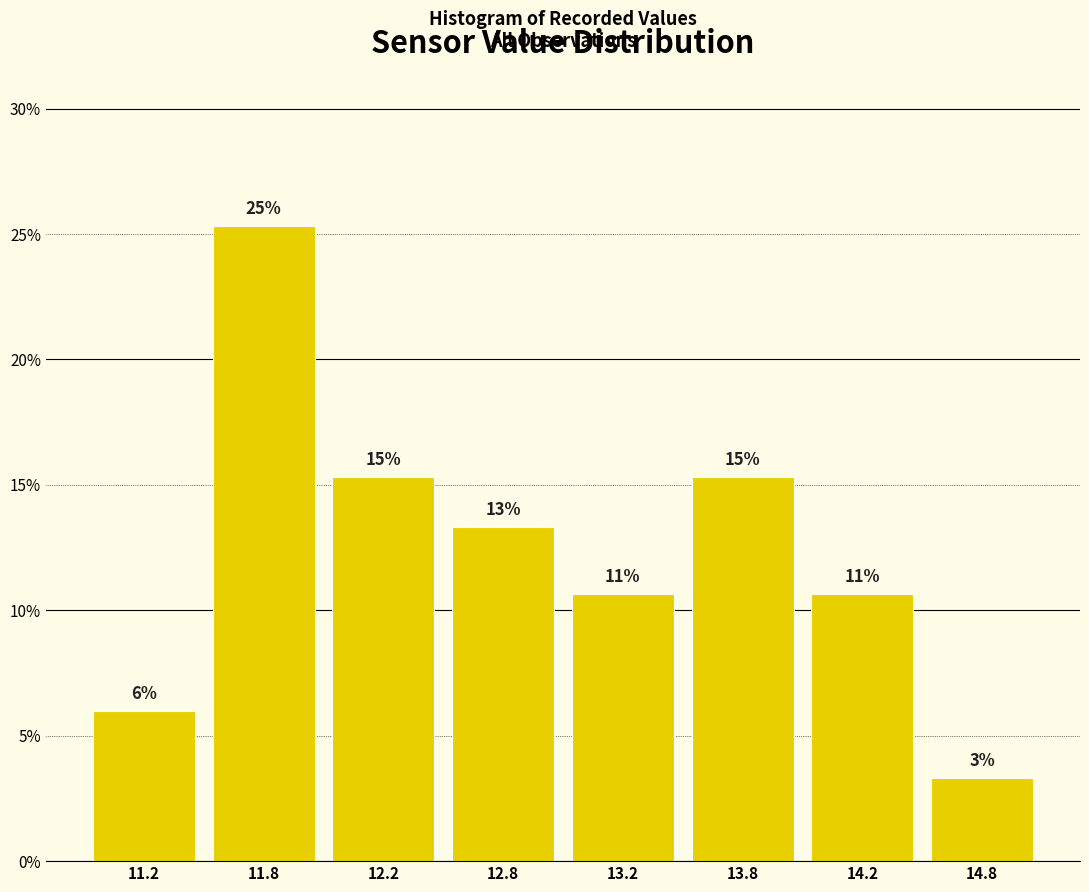

Does the chart contain any negative values?

No